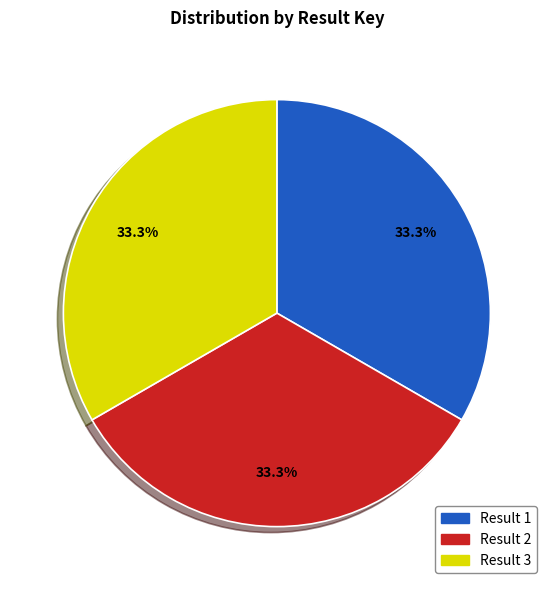

How many segments does this pie chart have?

3